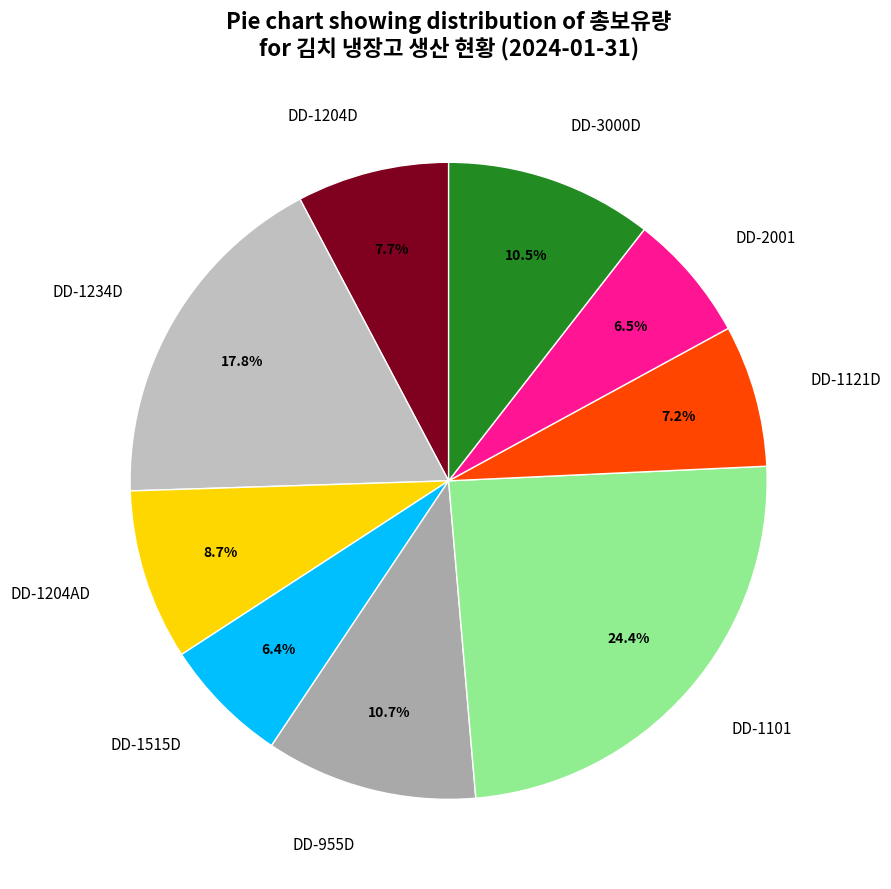

Is there a majority slice in this chart?

No